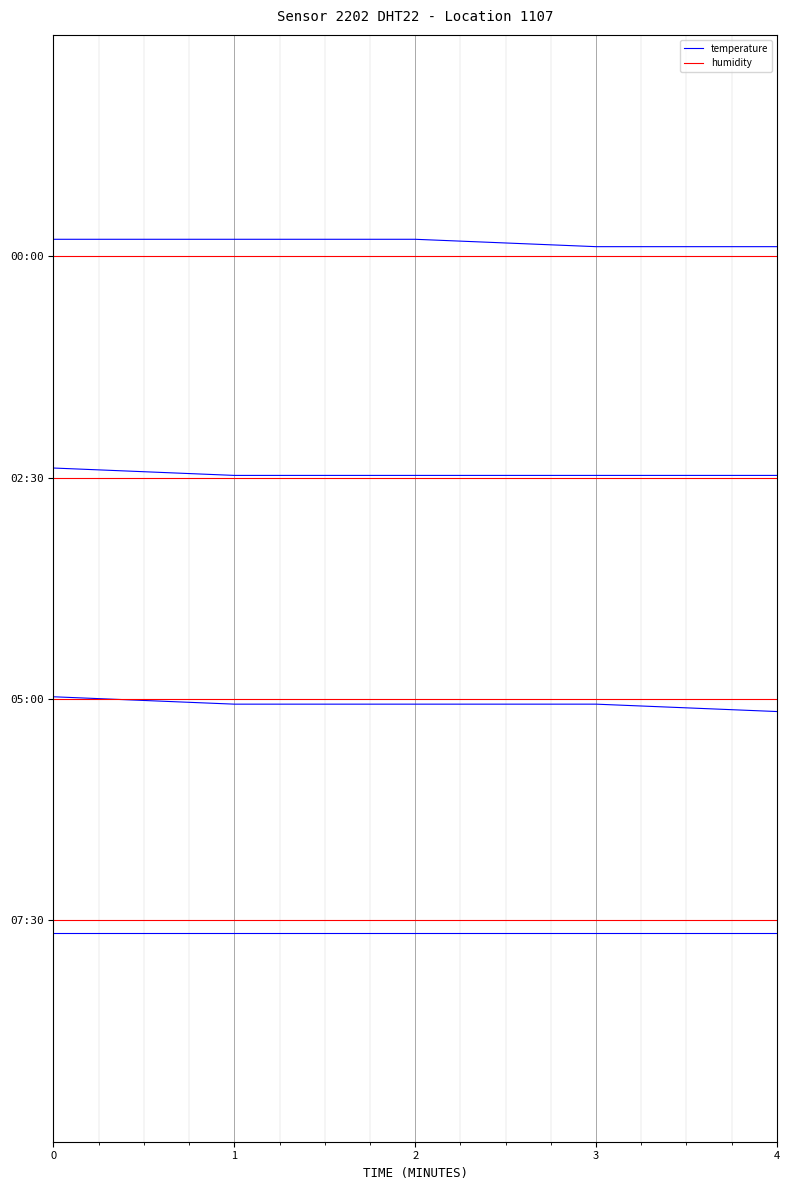

Reading left to right, extract all data points from this chart.

temperature: 92.3	92.3	92.3	91.3	91.3
humidity: 90.0	90.0	90.0	90.0	90.0